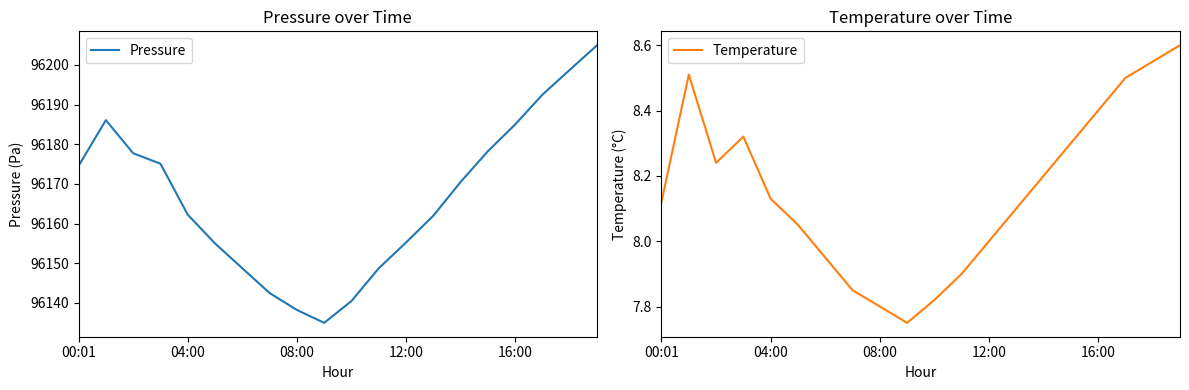

At how many categories does at least one series exceed 56872?

20